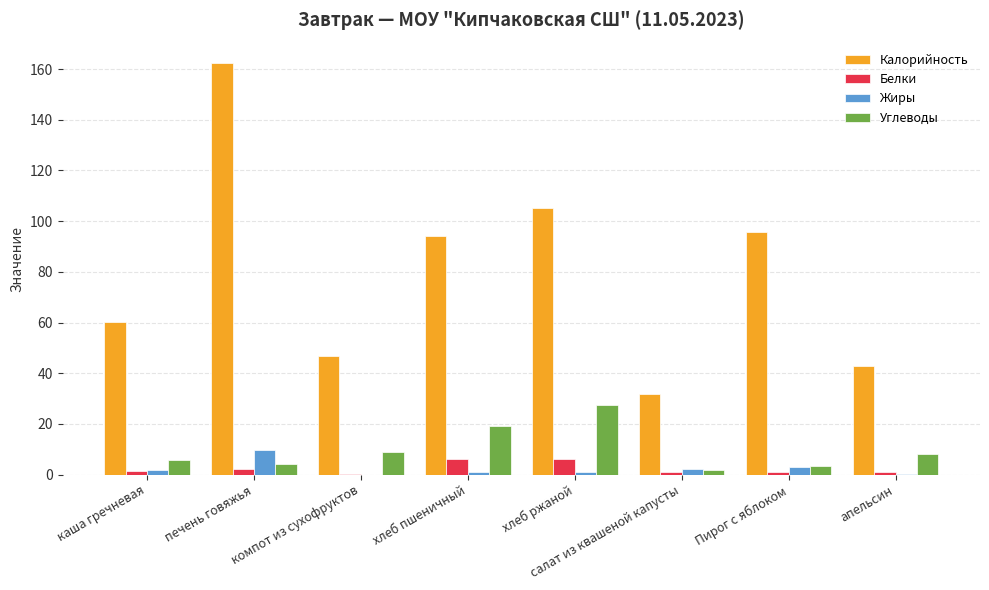

Between хлеб пшеничный and апельсин, which series saw the biggest shift?

Калорийность